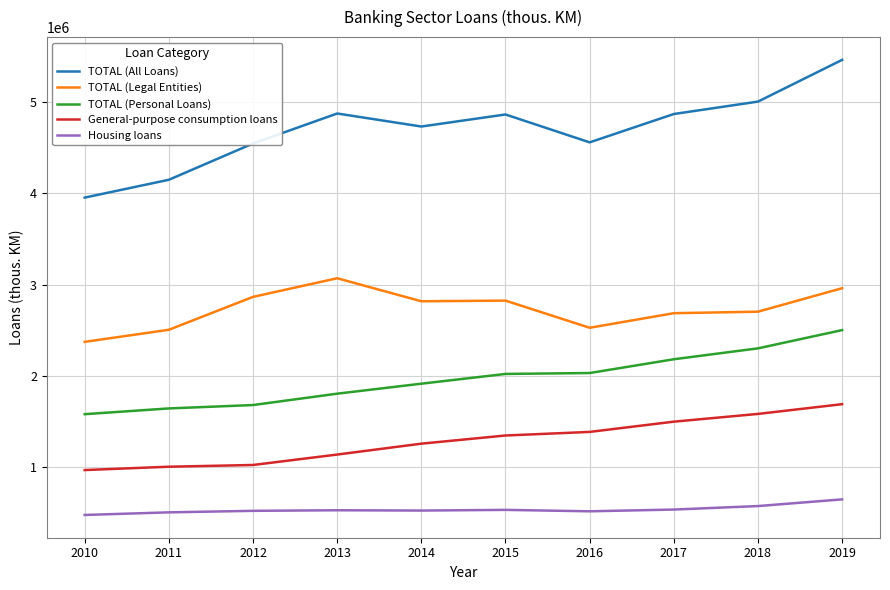

True or false: TOTAL (All Loans) and General-purpose consumption loans intersect in this chart.

False